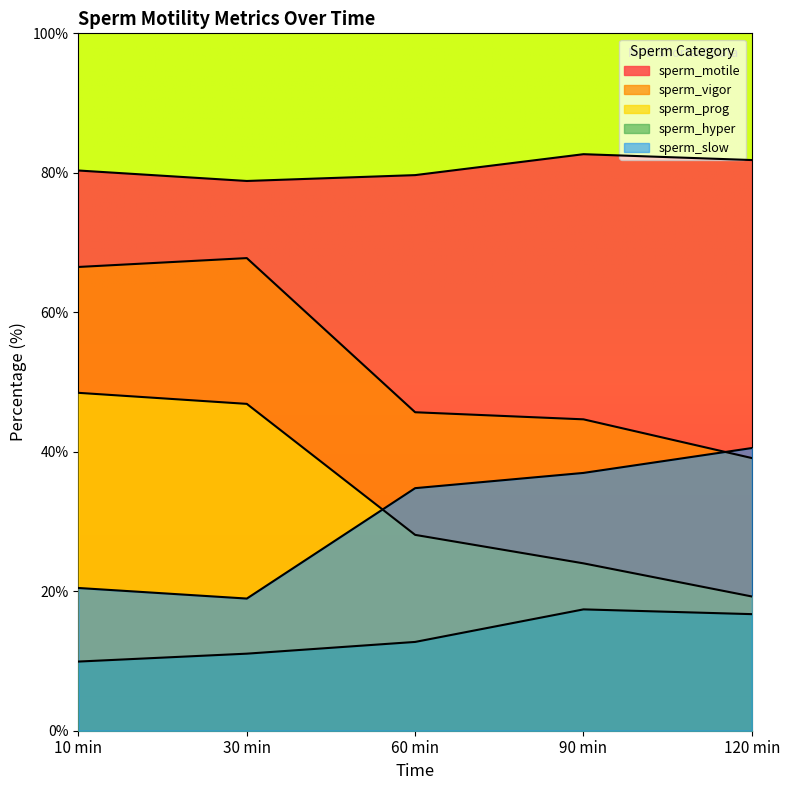

Reading left to right, what are all the values shown in this chart?

sperm_motile: 10 min=80.3	30 min=78.8	60 min=79.7	90 min=82.7	120 min=81.8
sperm_vigor: 10 min=66.5	30 min=67.8	60 min=45.7	90 min=44.6	120 min=39.1
sperm_prog: 10 min=48.5	30 min=46.9	60 min=28.1	90 min=24.0	120 min=19.2
sperm_hyper: 10 min=9.9	30 min=11.1	60 min=12.7	90 min=17.4	120 min=16.7
sperm_slow: 10 min=20.5	30 min=18.9	60 min=34.8	90 min=37.0	120 min=40.5